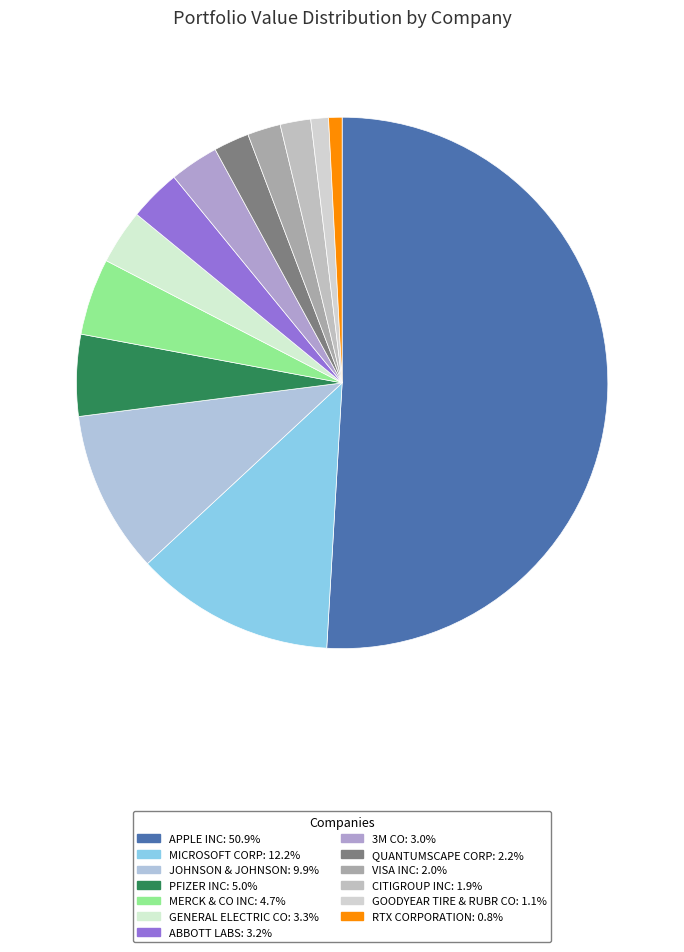

True or false: ABBOTT LABS accounts for 3% of the total.

True